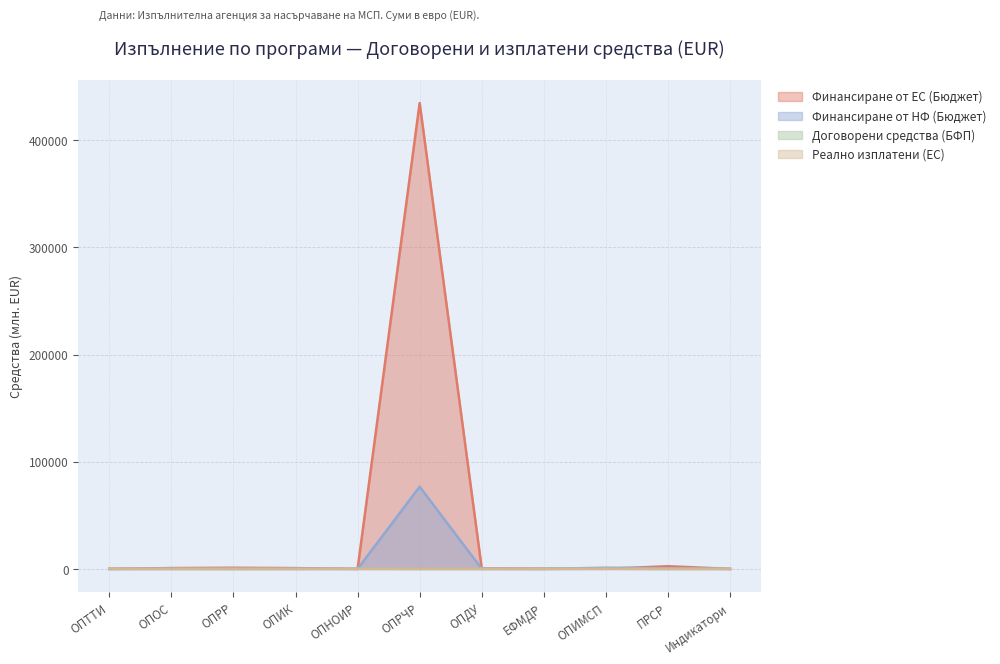

Between ОПРЧР and ОПНОИР, which is larger?

ОПРЧР